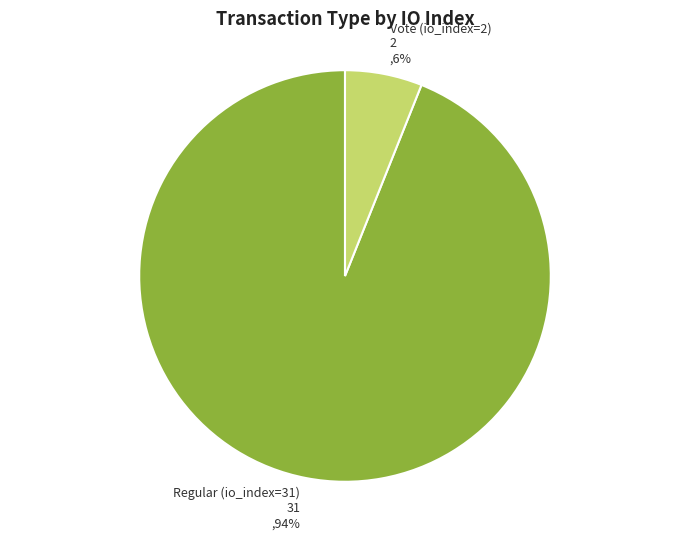

How many slices are in this pie chart?

2